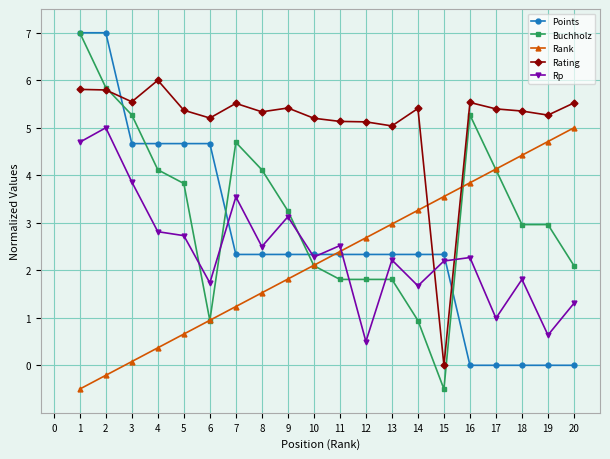

What is the minimum value for Buchholz?

-0.5